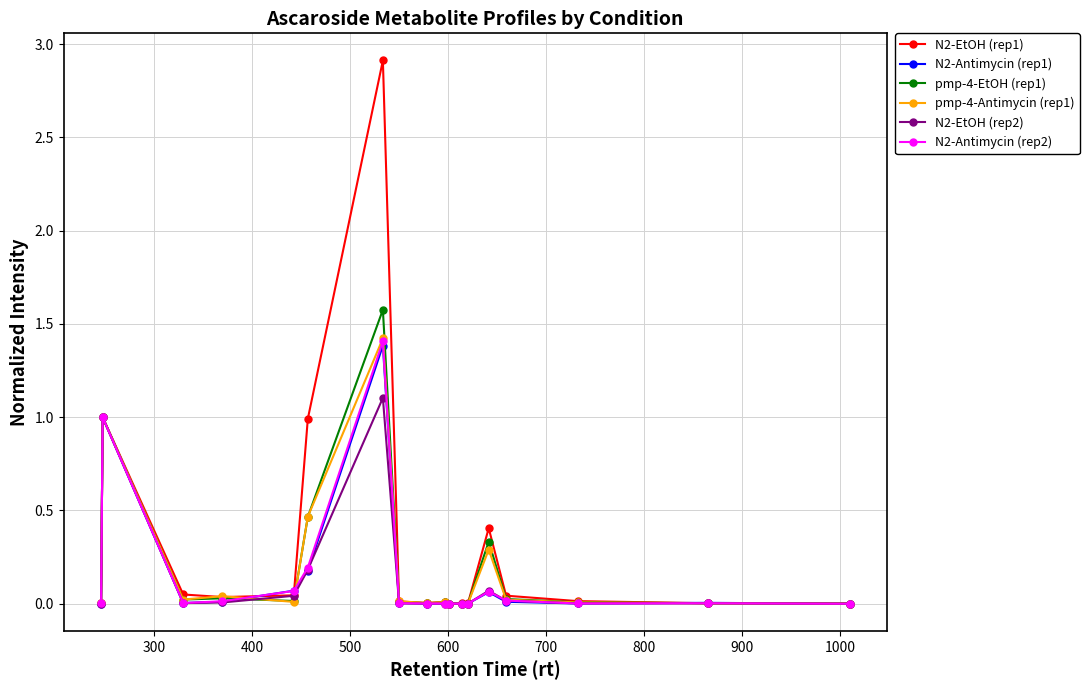

What is the highest value of the N2-Antimycin (rep1) series?

1.4